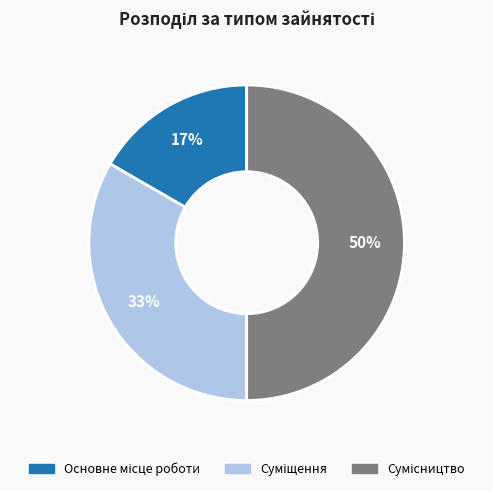

To the nearest percent, what is the average slice percentage?

33%